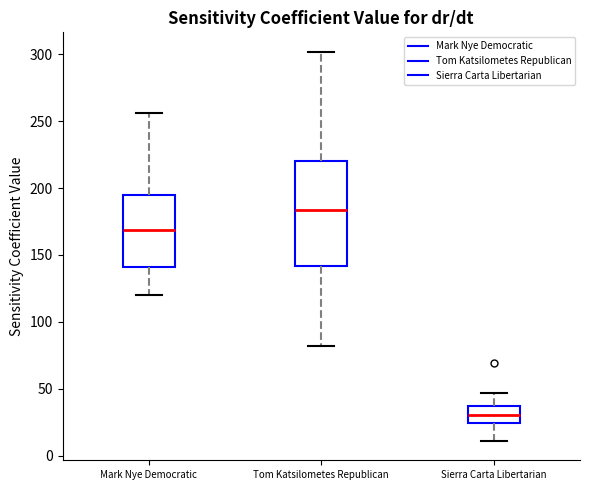

Reading left to right, transcribe this box plot: for each box, give where its median line is, the range the box spans, and where its two whiskers end, as read against the y-axis. The values are not printed on the chart, so give them approximately, as read against the axis.

Mark Nye Democratic: median 170, box 140 to 195, whiskers 120 to 255
Tom Katsilometes Republican: median 185, box 140 to 220, whiskers 80 to 300
Sierra Carta Libertarian: median 30, box 25 to 35, whiskers 10 to 45